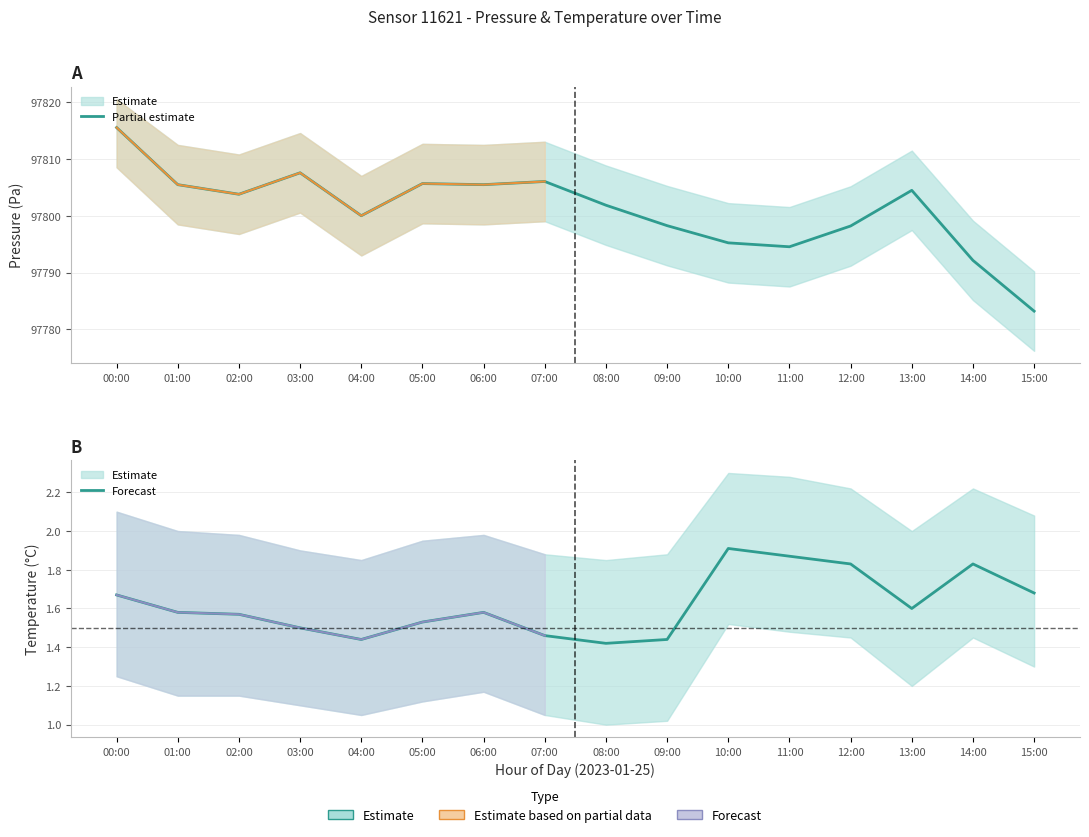

Does the chart display data point markers on the line(s)?

No